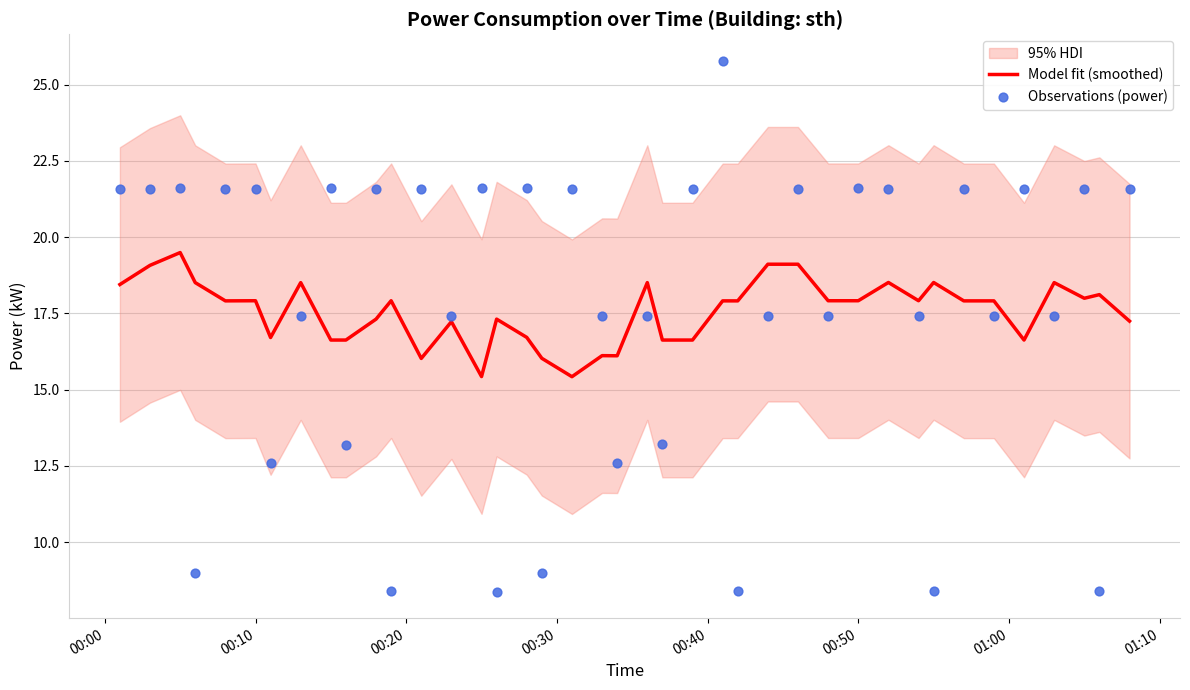

What is the maximum value for Model fit (smoothed)?

19.5